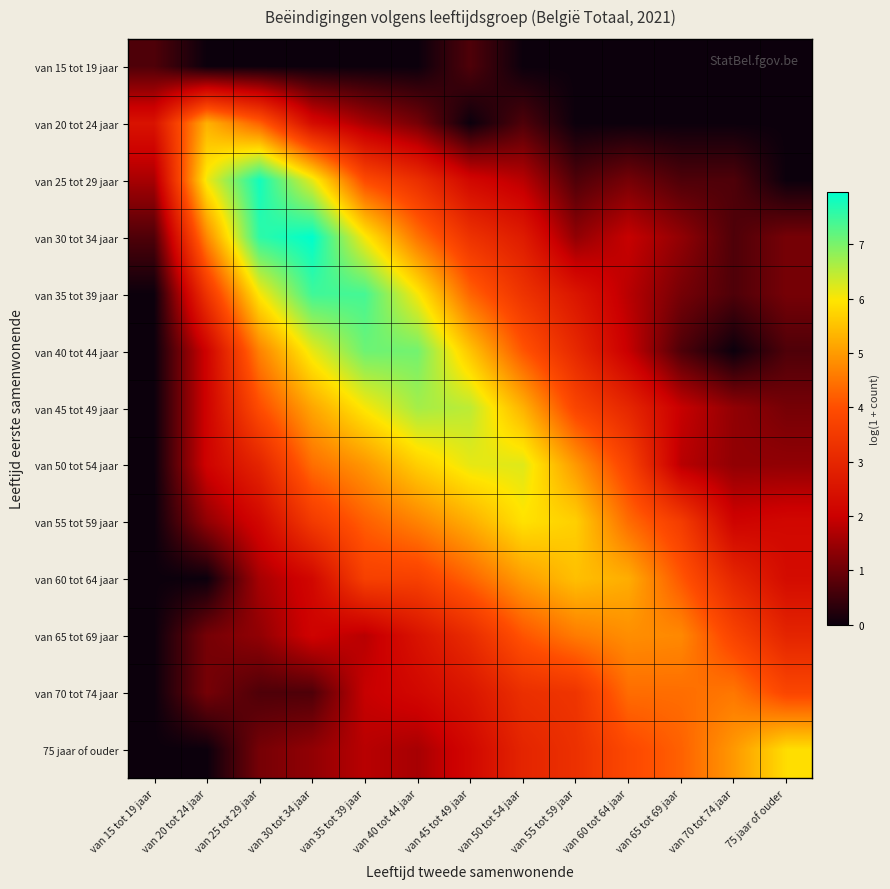

At which category is the sum across all series the highest?

van 35 tot 39 jaar